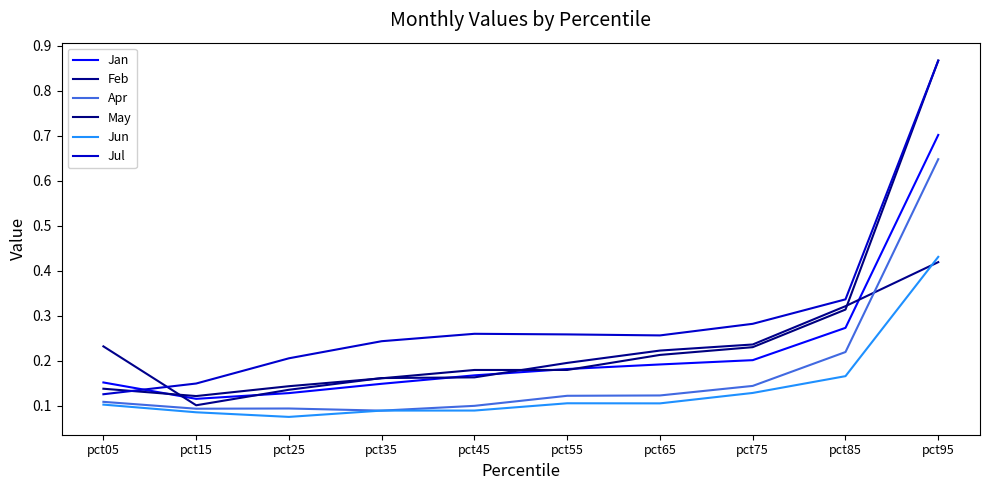

What is the difference between the second highest and second lowest values in the Jul series?

0.2